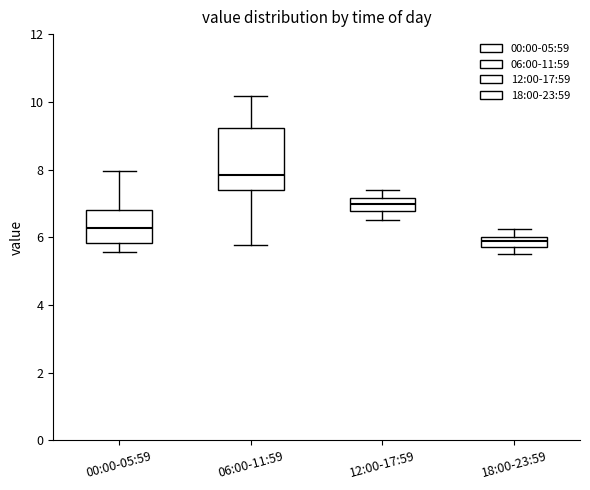

Which box is the tallest, from its lower edge to its upper edge?

06:00-11:59